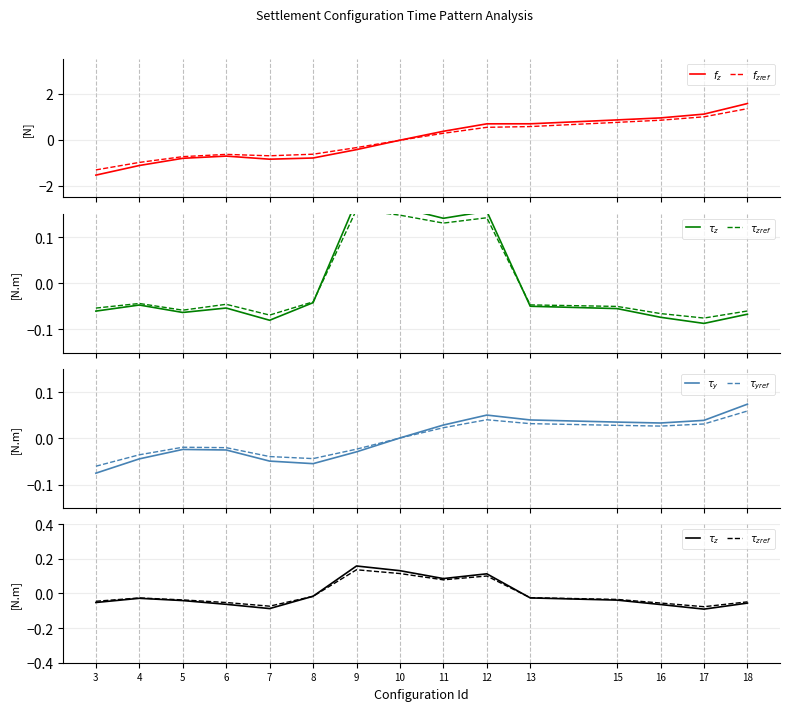

After their last crossing, which series has the higher values: $f_z$ or $f_{zref}$?

$f_z$